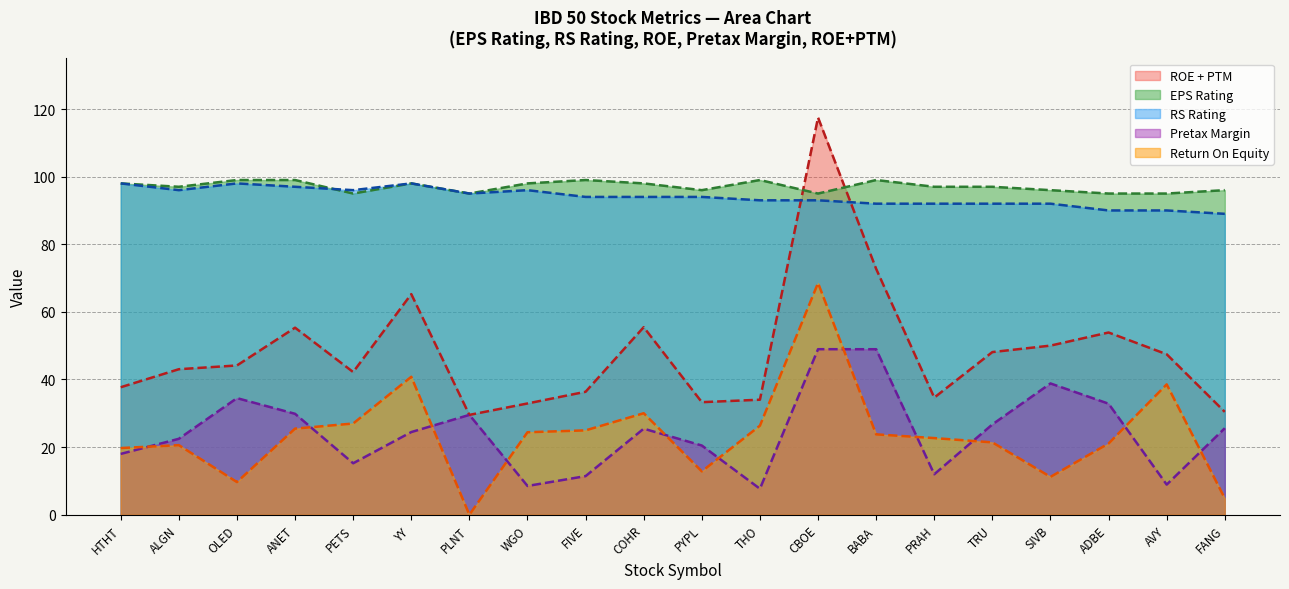

Rank the categories by RS Rating value from highest to lowest.

HTHT, OLED, YY, ANET, ALGN, PETS, WGO, PLNT, FIVE, COHR, PYPL, THO, CBOE, BABA, PRAH, TRU, SIVB, ADBE, AVY, FANG